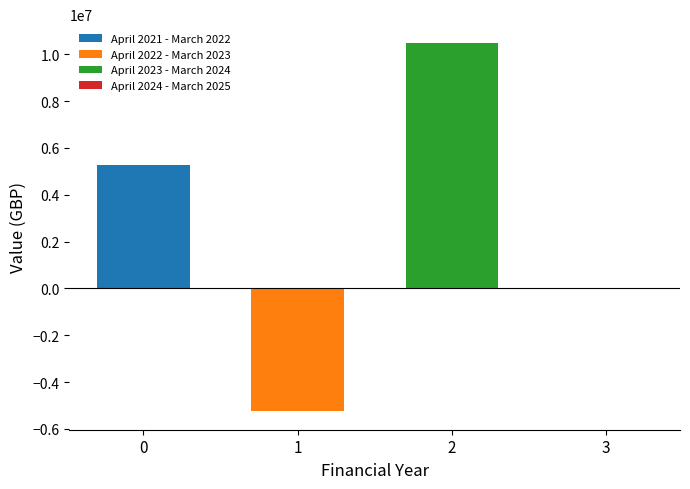

What is the maximum value shown in the chart?

10500000